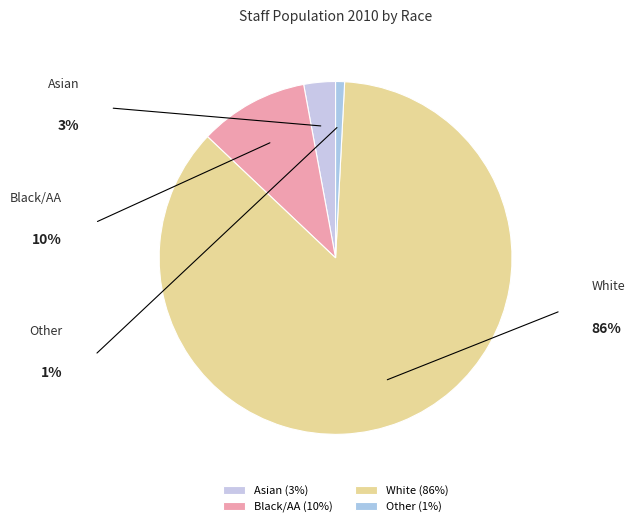

Which slice is the largest?

White